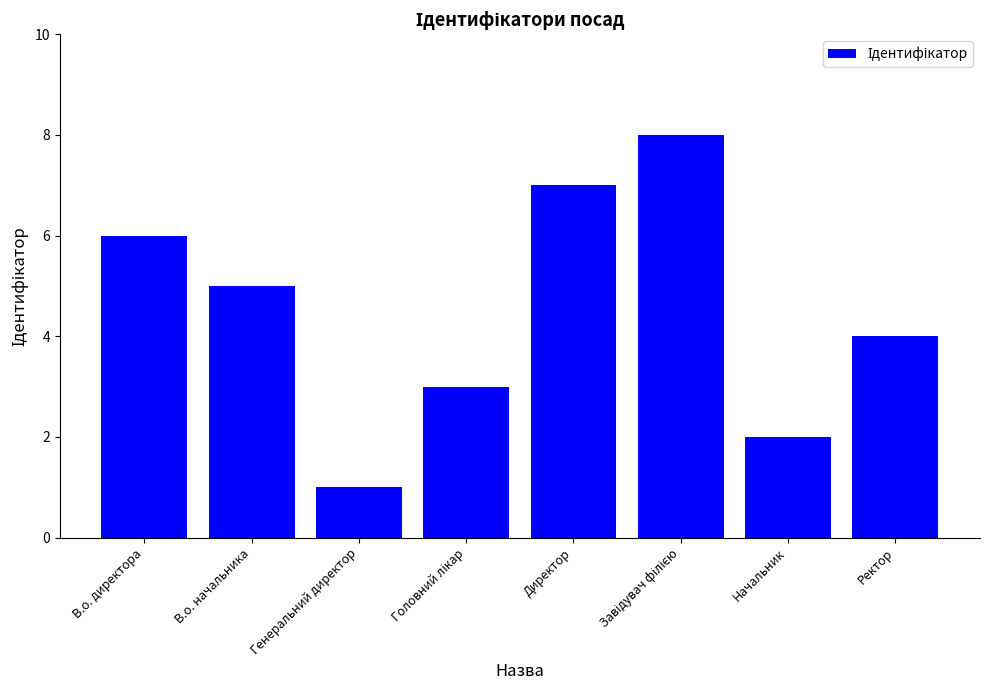

What is the label of the 2nd bar from the right?

Начальник